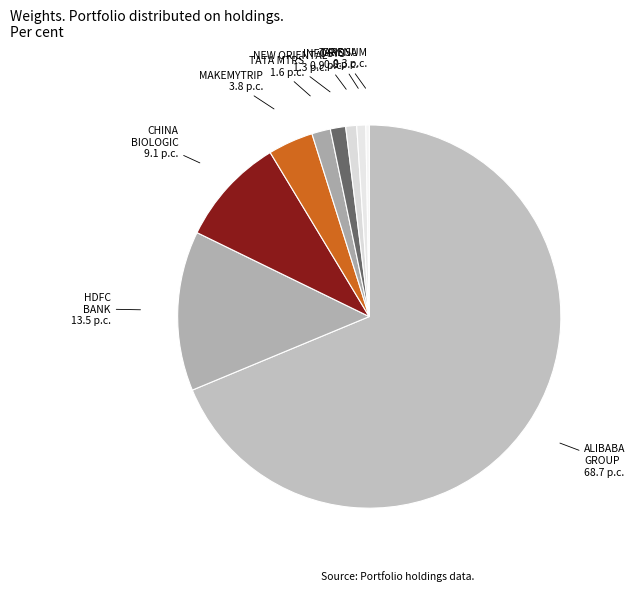

Count the number of slices in the pie.

9